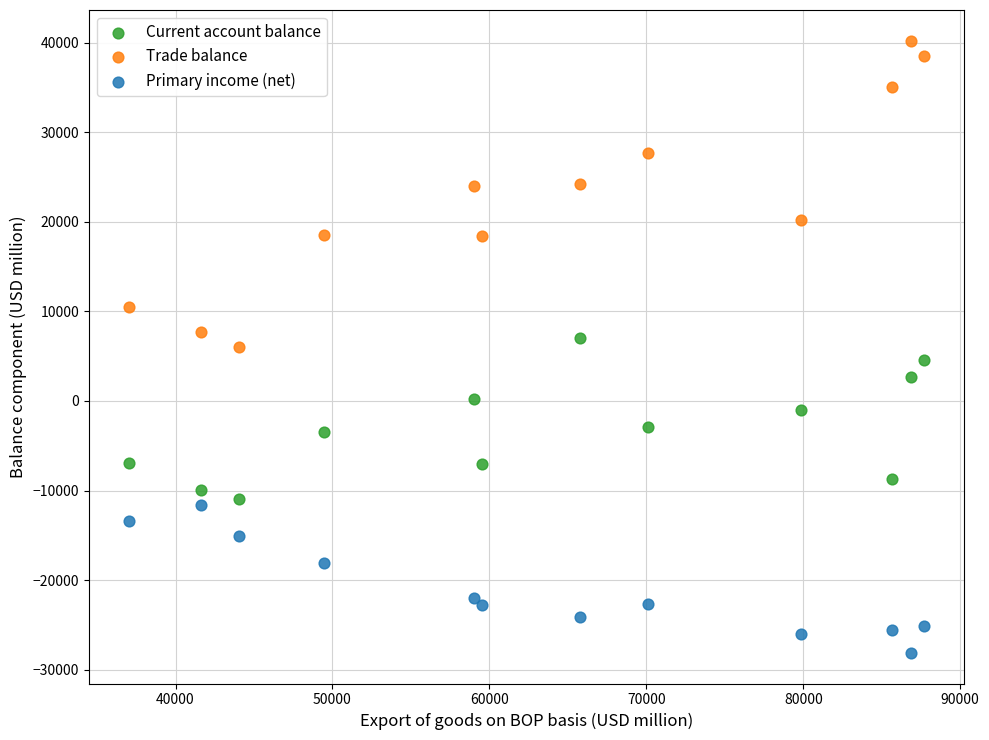

Across all data points, what is the range of Y values (max minus min)?

68335.7